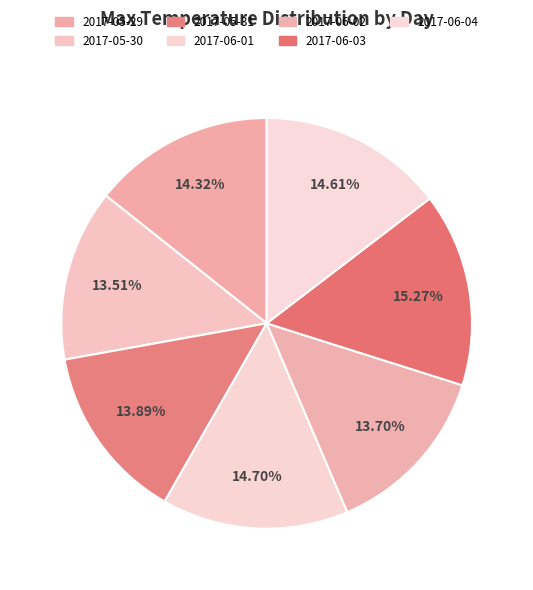

Does 2017-05-31 represent more than half of the total?

No